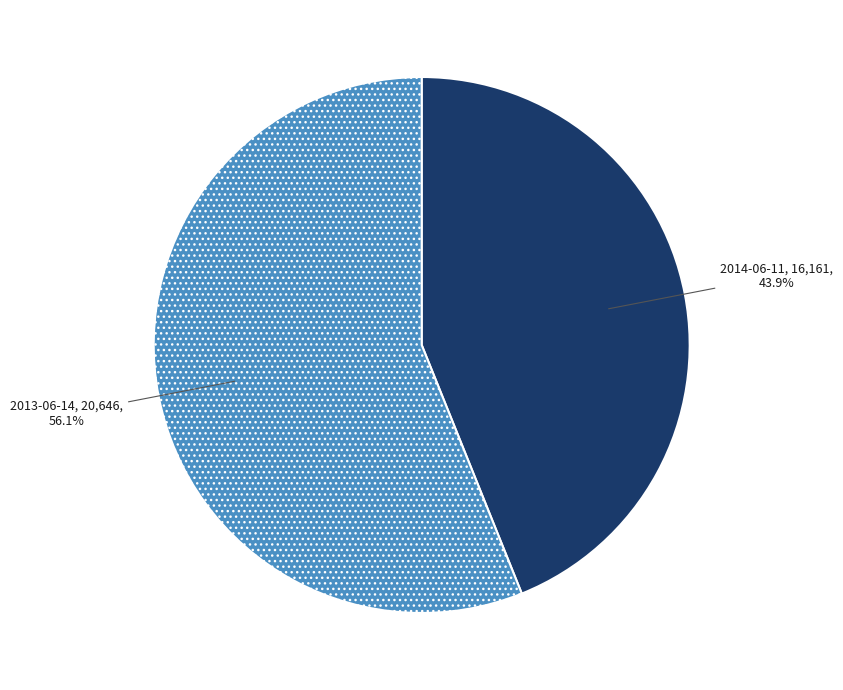

Approximately how many times larger is the value at 2013-06-14 compared to 2014-06-11?

1.3